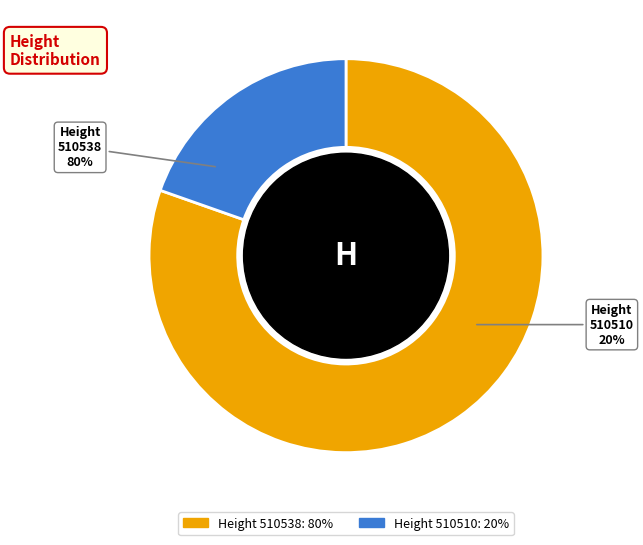

To the nearest percent, what portion does 510510 represent?

20%